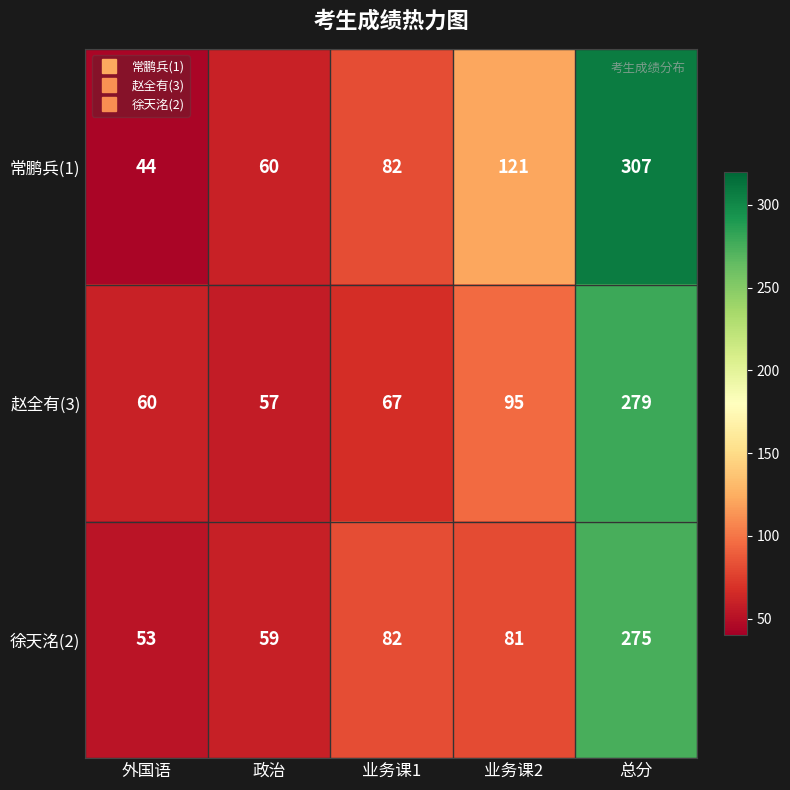

Reading left to right, list all the values displayed in this chart.

常鹏兵(1): 44	60	82	121	307
赵全有(3): 60	57	67	95	279
徐天洺(2): 53	59	82	81	275